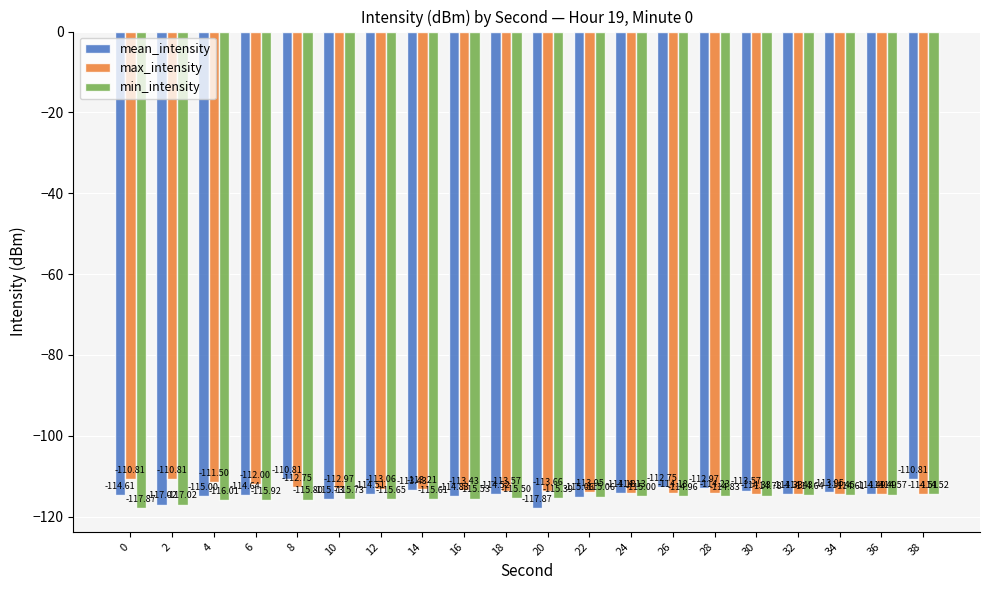

The value of mean_intensity at 12 is -114.5. True or false?

True